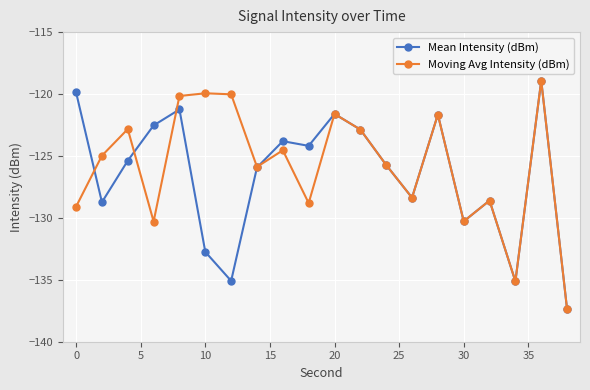

What is the sum of all Moving Avg Intensity (dBm) values?

-2517.1